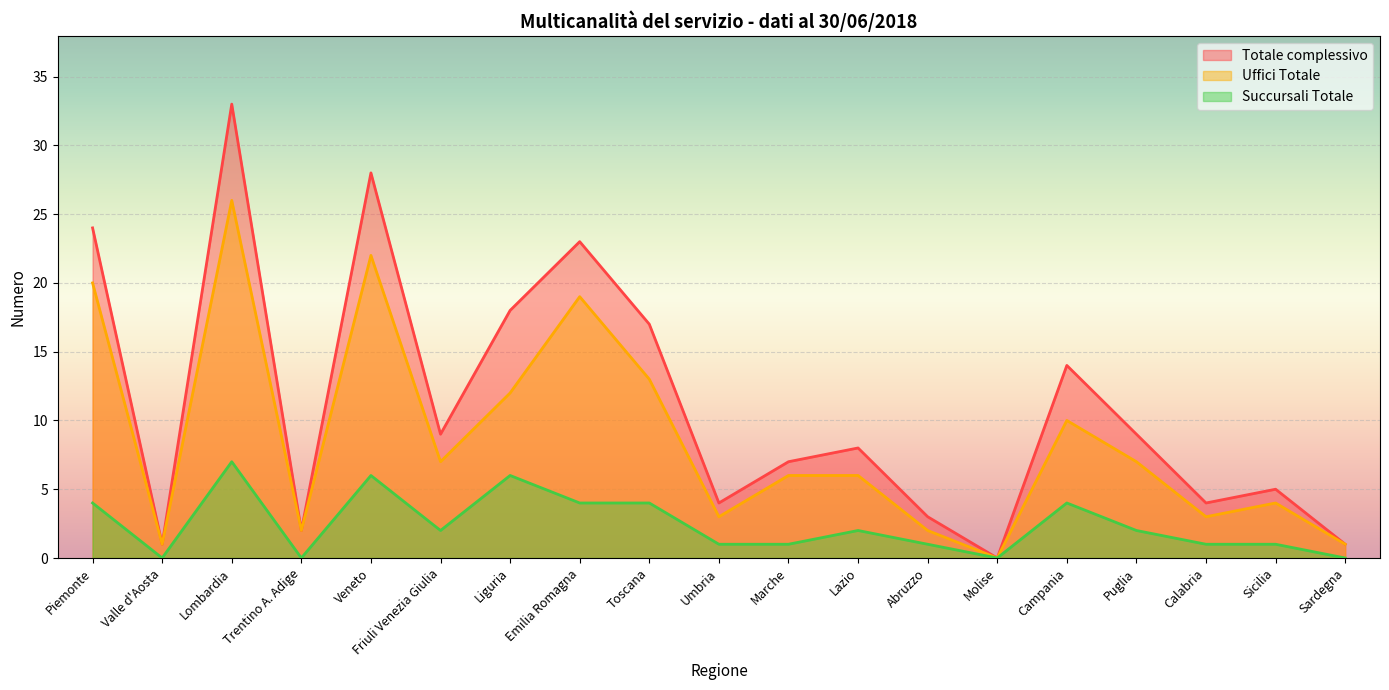

Reading left to right, what are all the values shown in this chart?

Succursali Totale: 4	0	7	0	6	2	6	4	4	1	1	2	1	0	4	2	1	1	0
Uffici Totale: 20	1	26	2	22	7	12	19	13	3	6	6	2	0	10	7	3	4	1
Totale complessivo: 24	1	33	2	28	9	18	23	17	4	7	8	3	0	14	9	4	5	1